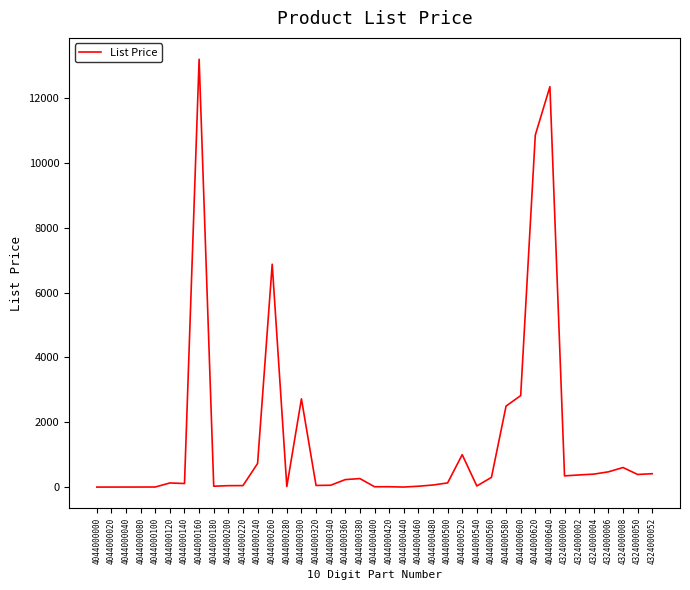

What is the greatest value displayed?

13199.0